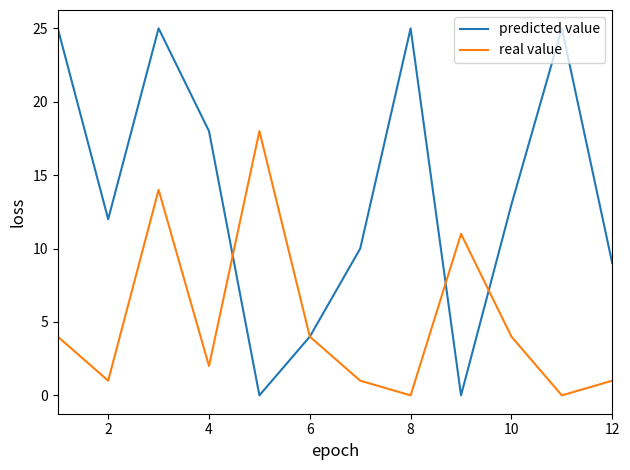

Rank the series by their maximum value, from highest to lowest.

predicted value, real value